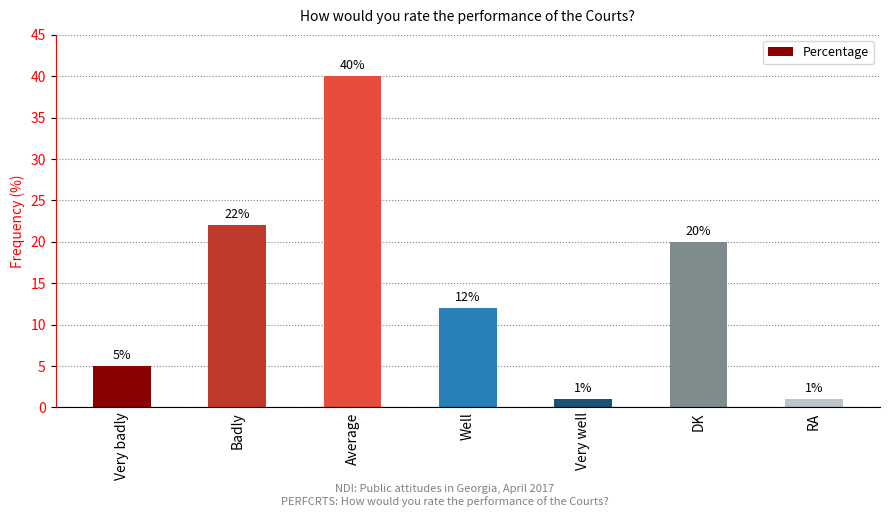

How many series are shown in this chart?

1